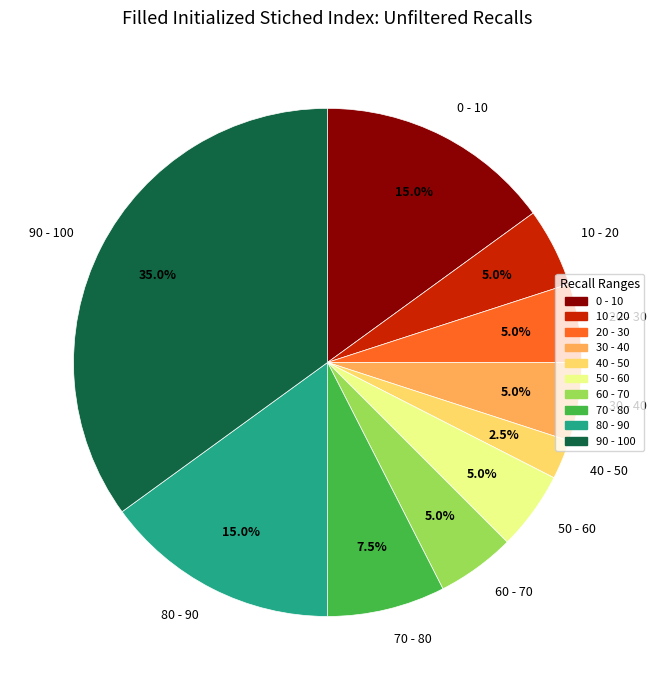

Which has a higher value, 70 - 80 or 20 - 30?

70 - 80